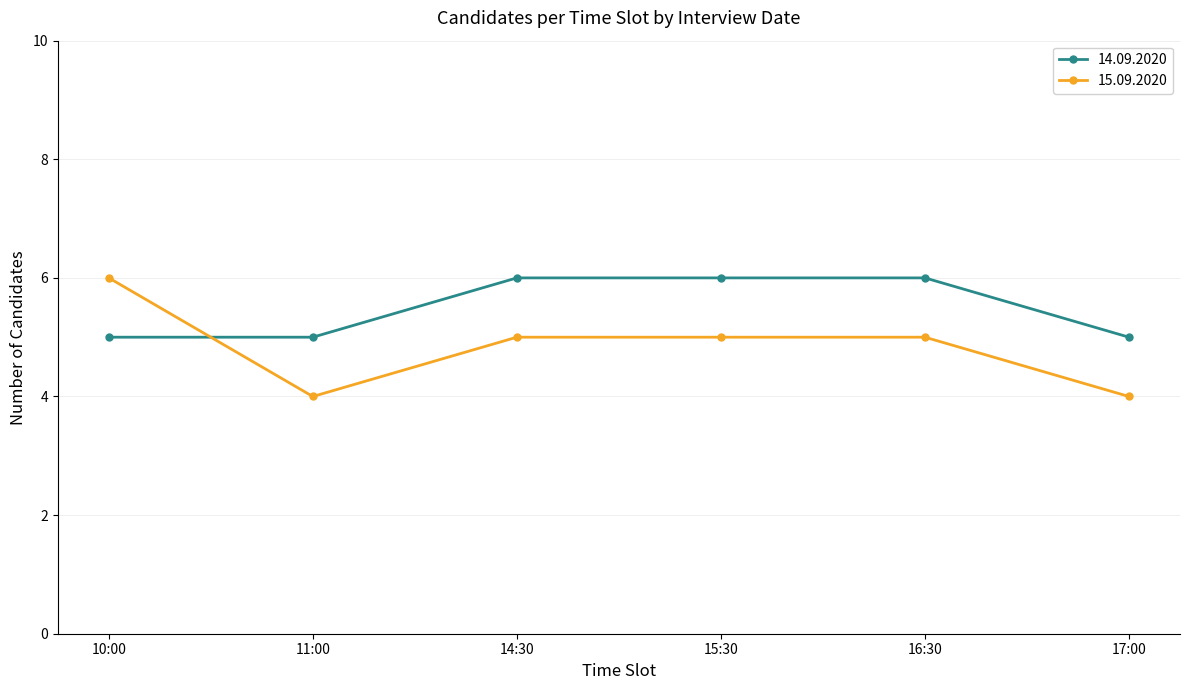

Which series has the widest spread of values?

15.09.2020